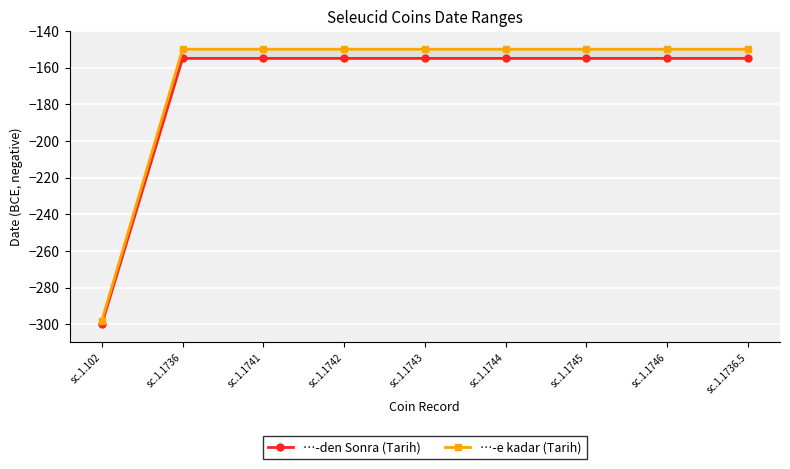

Reading left to right, list all the values displayed in this chart.

…-den Sonra (Tarih): sc.1.102=-300	sc.1.1736=-155	sc.1.1741=-155	sc.1.1742=-155	sc.1.1743=-155	sc.1.1744=-155	sc.1.1745=-155	sc.1.1746=-155	sc.1.1736.5=-155
…-e kadar (Tarih): sc.1.102=-298	sc.1.1736=-150	sc.1.1741=-150	sc.1.1742=-150	sc.1.1743=-150	sc.1.1744=-150	sc.1.1745=-150	sc.1.1746=-150	sc.1.1736.5=-150